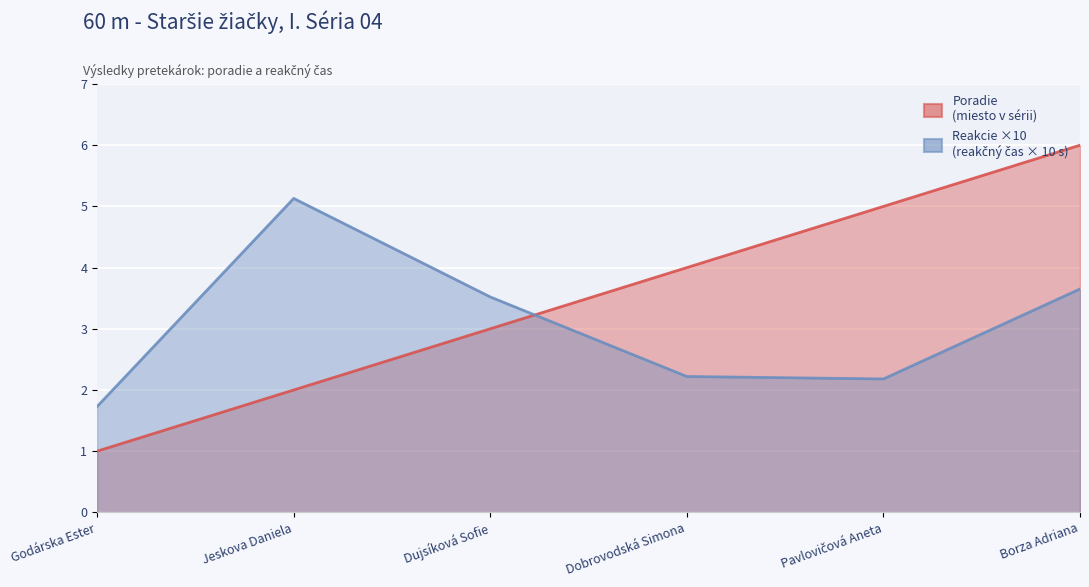

Reading left to right, transcribe all the data shown in this chart.

Poradie: Godárska Ester=1.0	Jeskova Daniela=2.0	Dujsíková Sofie=3.0	Dobrovodská Simona=4.0	Pavlovičová Aneta=5.0	Borza Adriana=6.0
Reakcie (×10): Godárska Ester=1.7	Jeskova Daniela=5.1	Dujsíková Sofie=3.5	Dobrovodská Simona=2.2	Pavlovičová Aneta=2.2	Borza Adriana=3.6